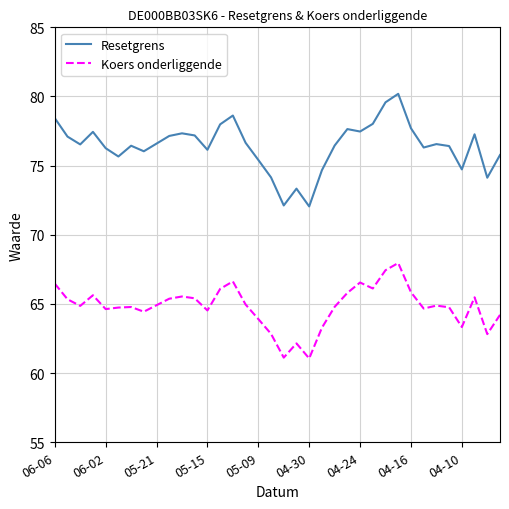

Which series has the widest spread of values?

Resetgrens